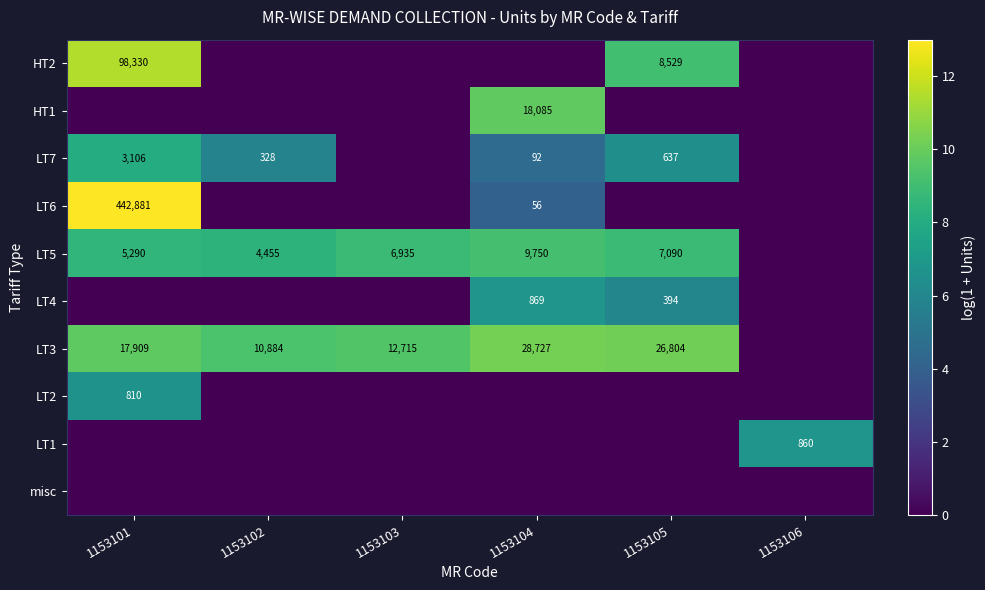

The LT3 series shows 12715 at 1153103. True or false?

True